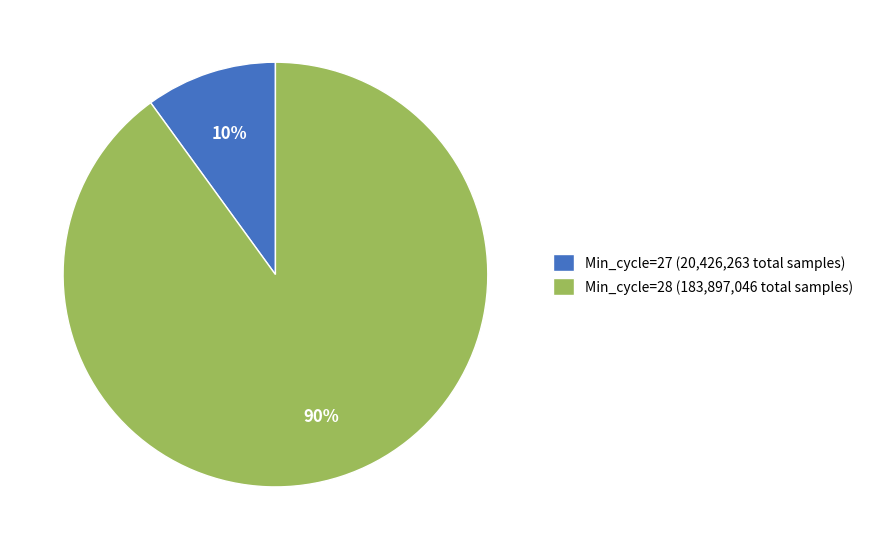

What is the ratio of the value at Min_cycle=28 (183,897,046 total samples) to the value at Min_cycle=27 (20,426,263 total samples)?

9.0